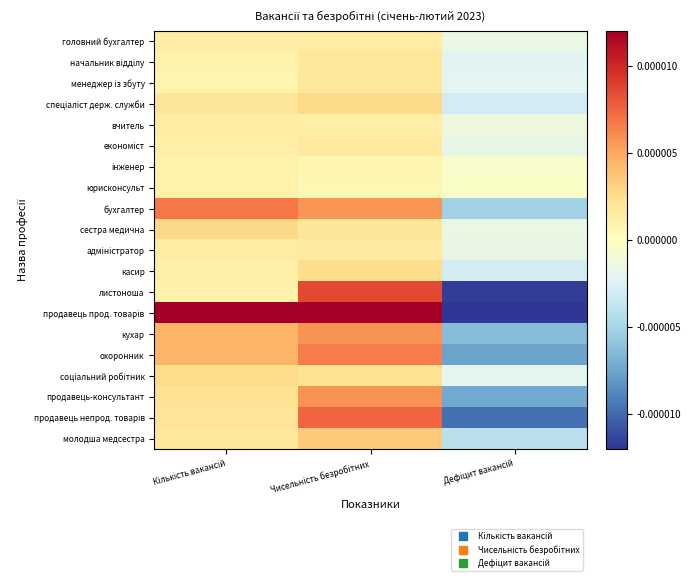

How many series are shown in this chart?

20